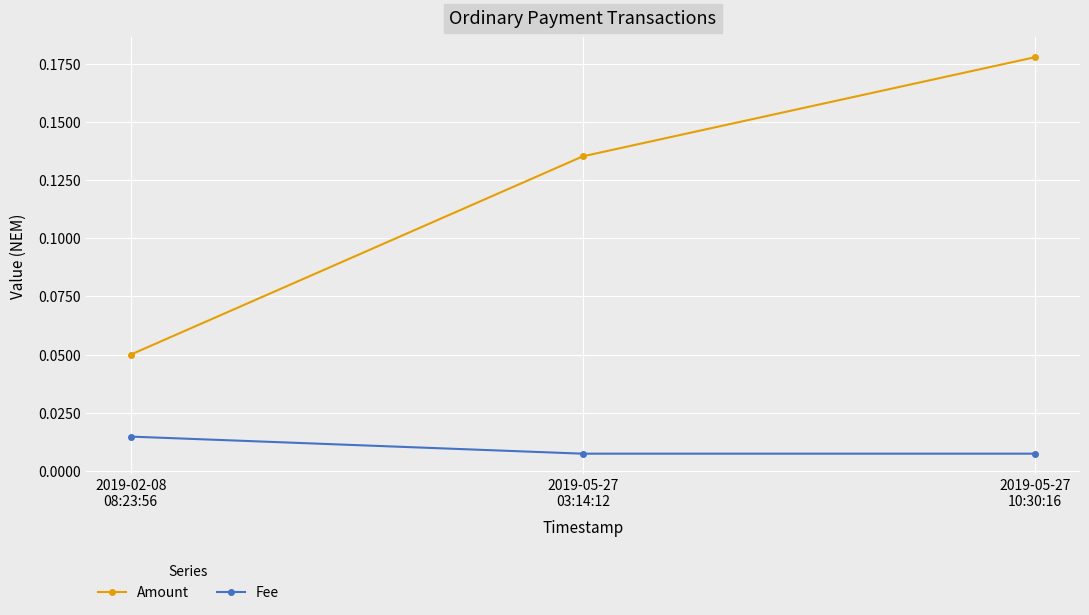

Rank the series by their average value, from highest to lowest.

Amount, Fee